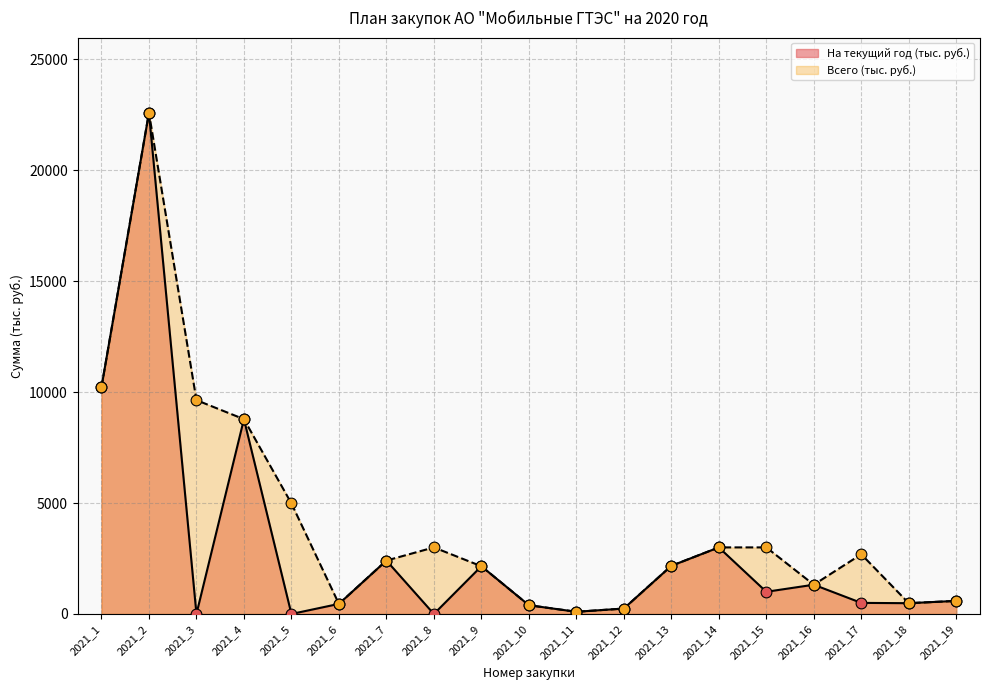

Is the value of На текущий год (тыс. руб.) at 2021_11 greater than the value of Всего (тыс. руб.) at 2021_16?

No